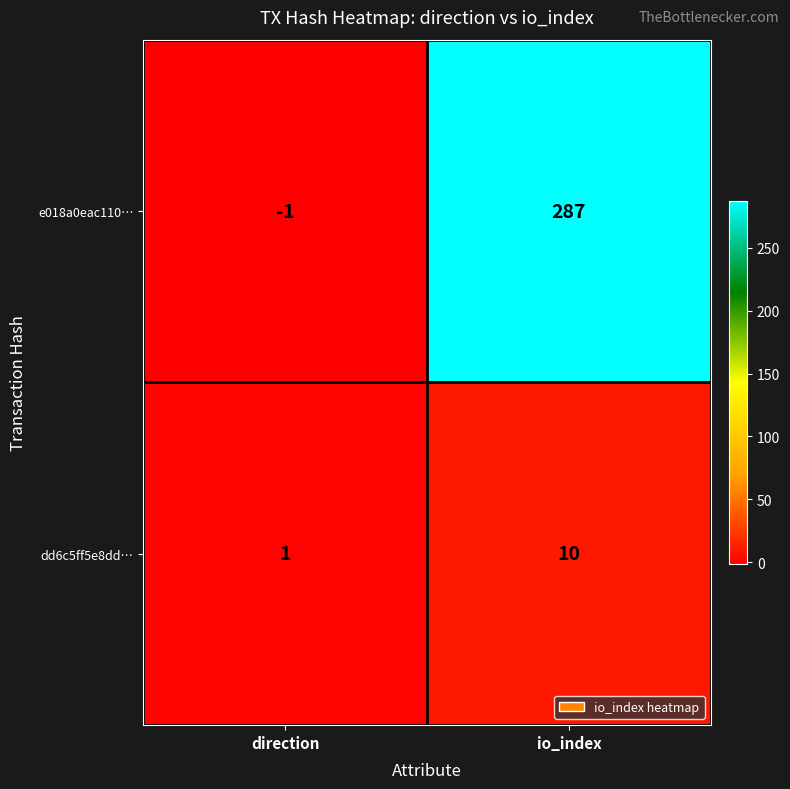

What is the average value of the e018a0eac110… series?

143